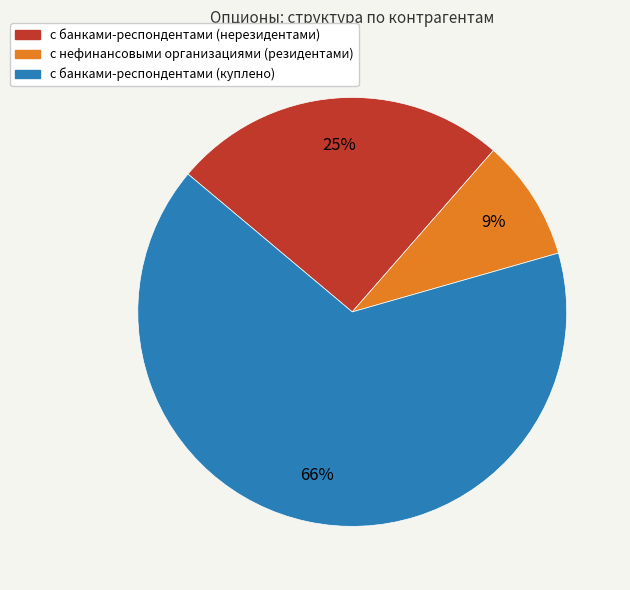

Do с нефинансовыми организациями (резидентами) and с банками-респондентами (куплено) together represent more than half of the pie?

Yes